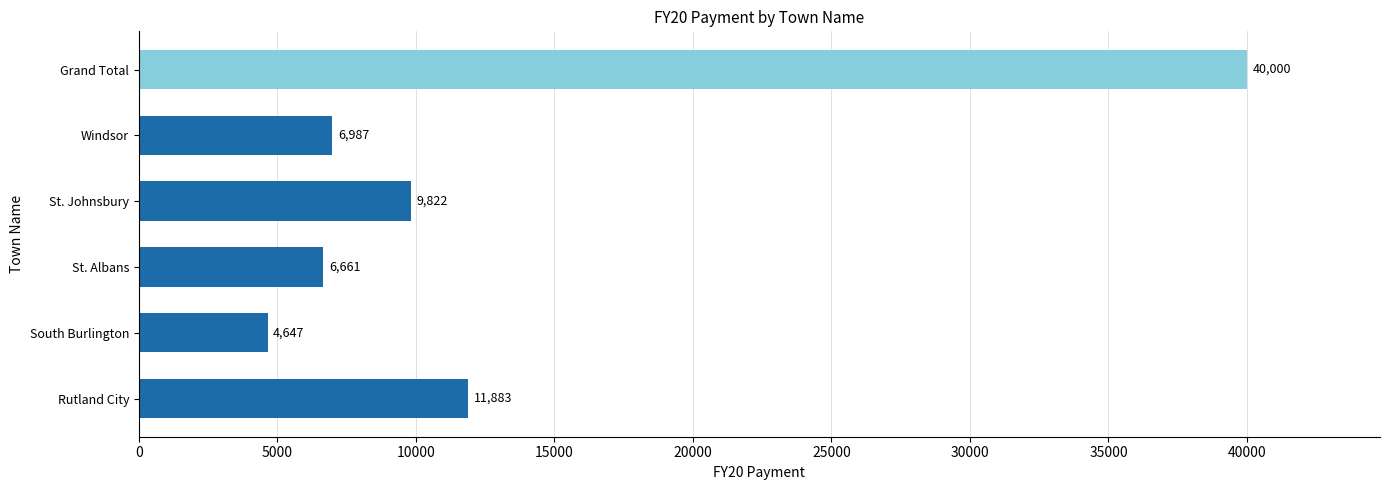

How many series are shown in this chart?

1